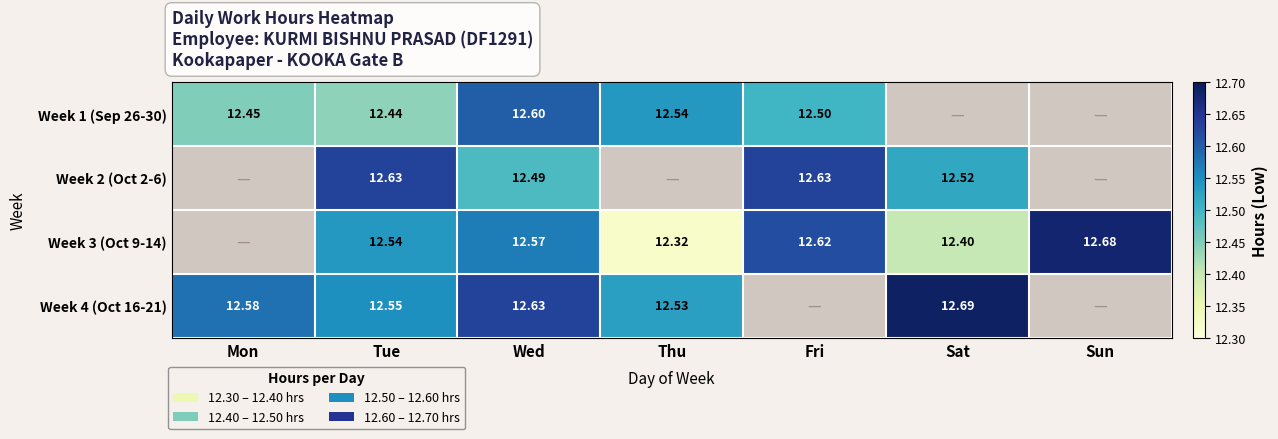

Is the value of Week 4 (Oct 16-21) at Thu greater than the value of Week 3 (Oct 9-14) at Fri?

No